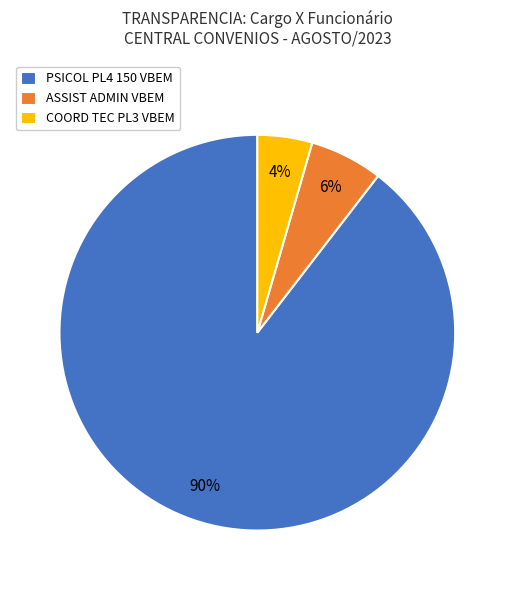

Rank the categories by value from highest to lowest.

PSICOL PL4 150 VBEM, ASSIST ADMIN VBEM, COORD TEC PL3 VBEM